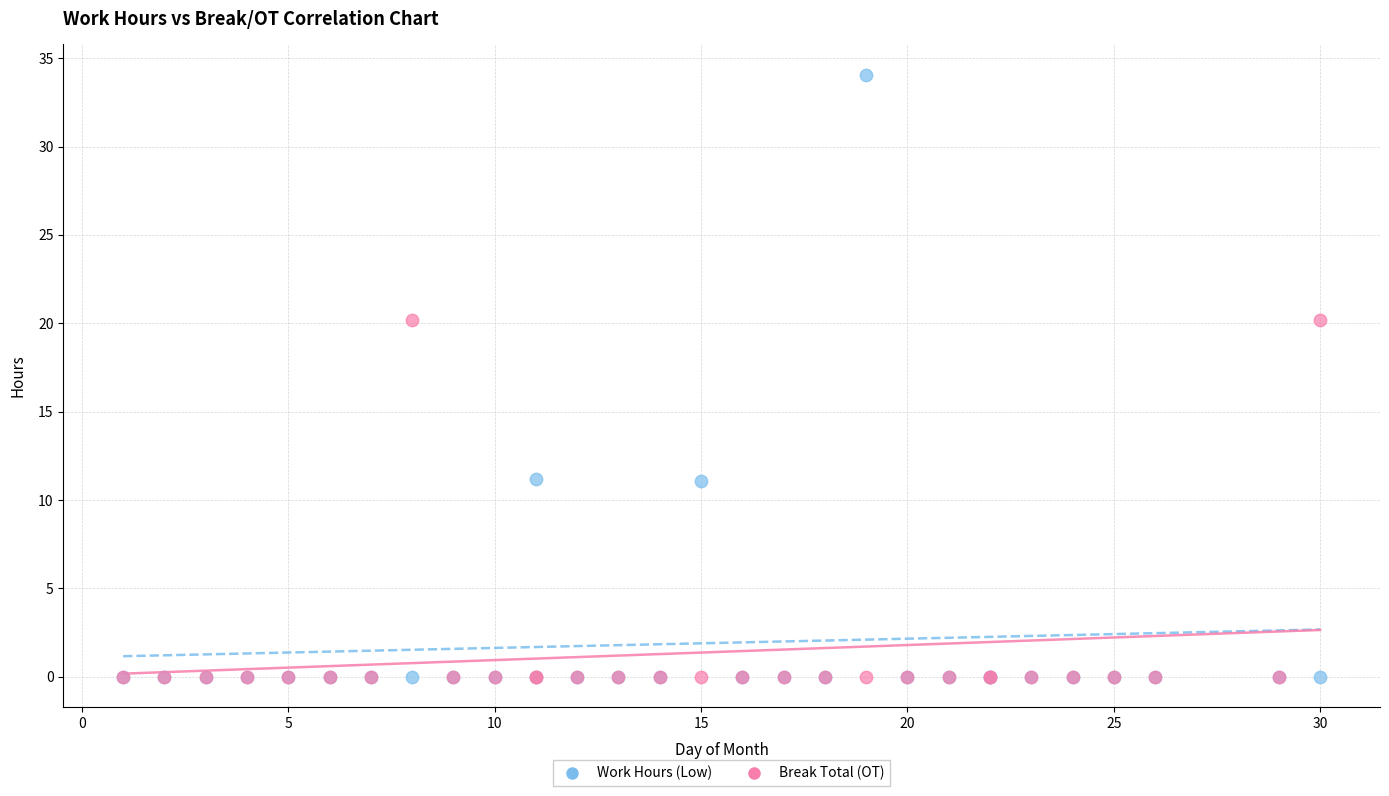

What are all the series names shown in the legend?

Work Hours (Low), Break Total (OT)